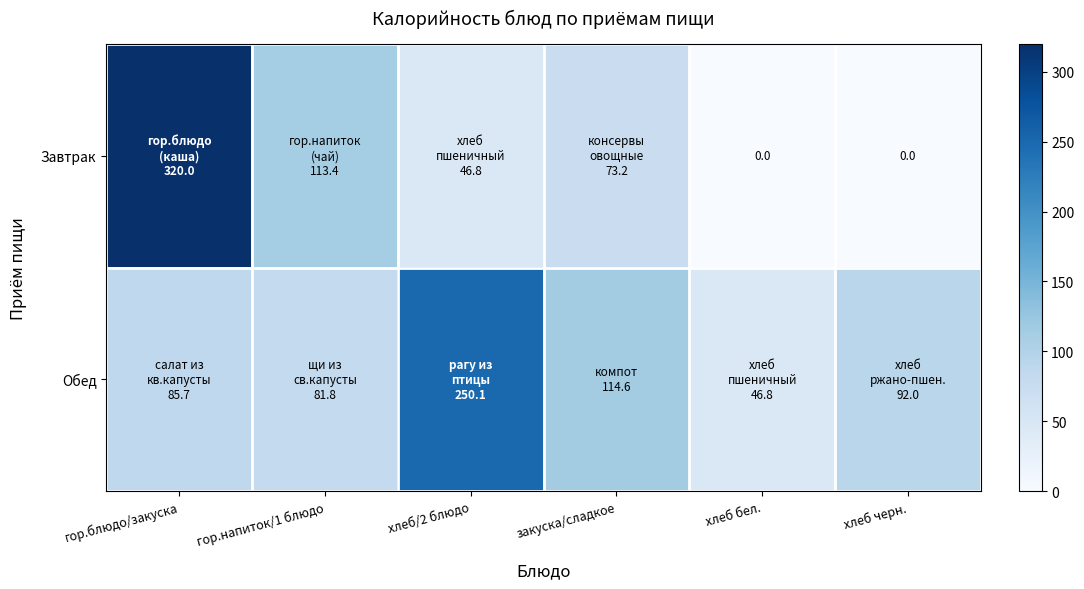

At which category is the sum across all series the highest?

гор.блюдо/закуска